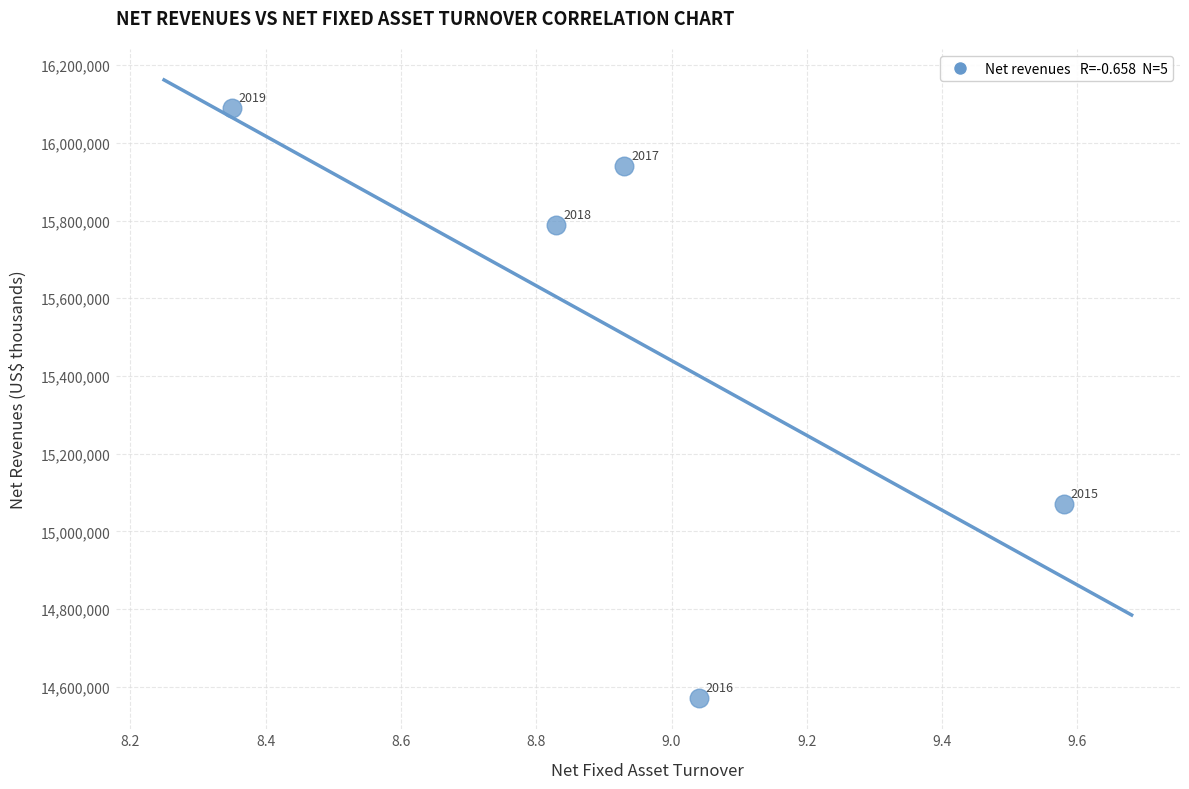

What is the range of Y values (max minus min)?

1518300